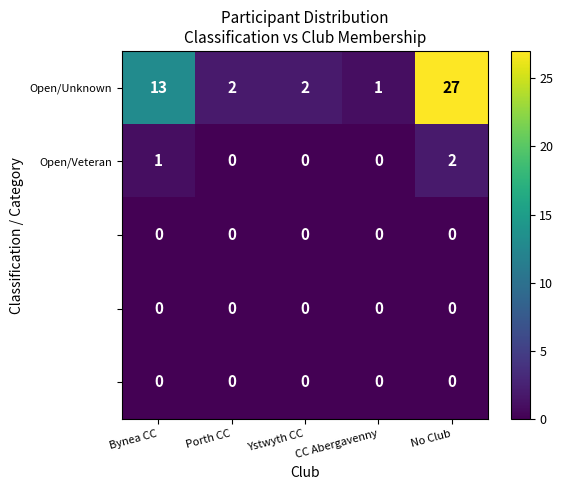

At which category does the chart reach its peak across all series?

No Club